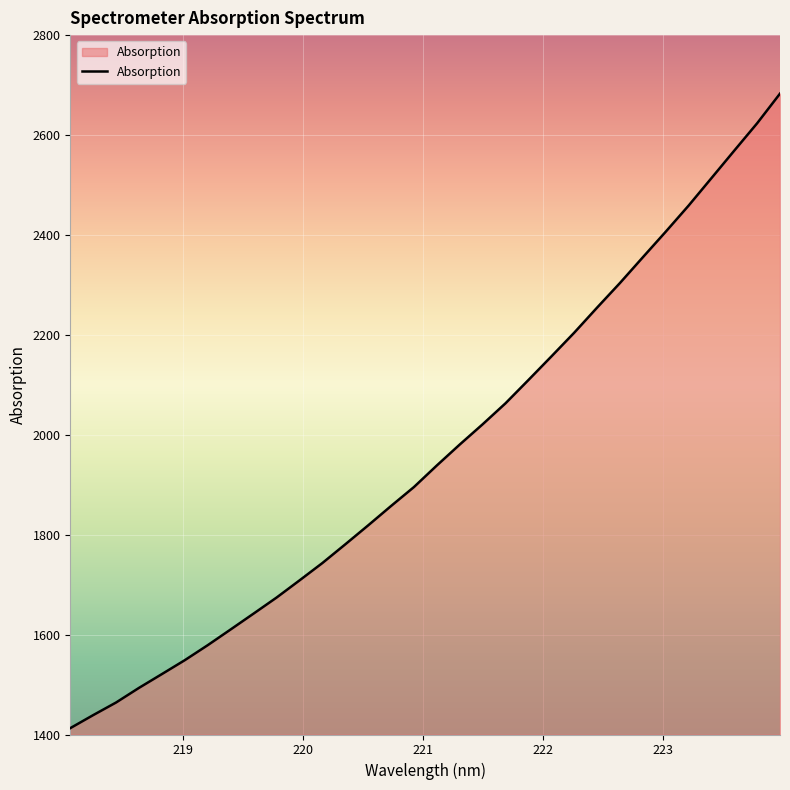

Does the chart display data point markers on the line(s)?

No